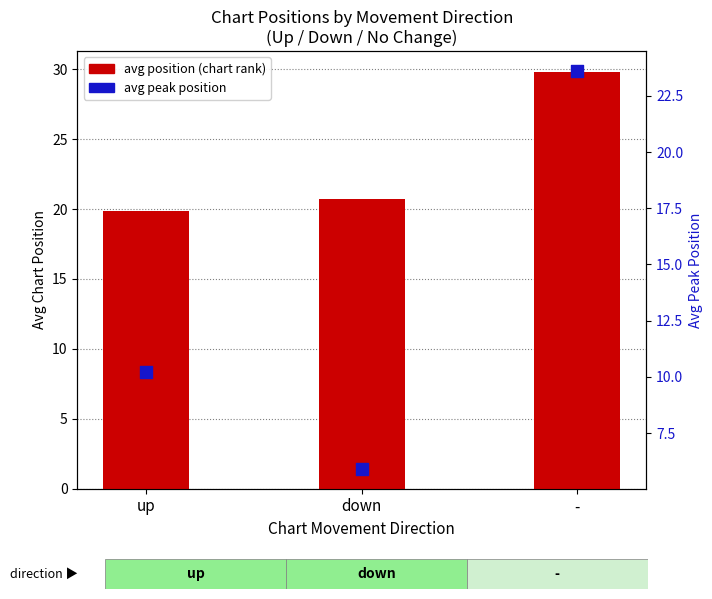

Which series has the largest Y range (max minus min)?

avg peak position